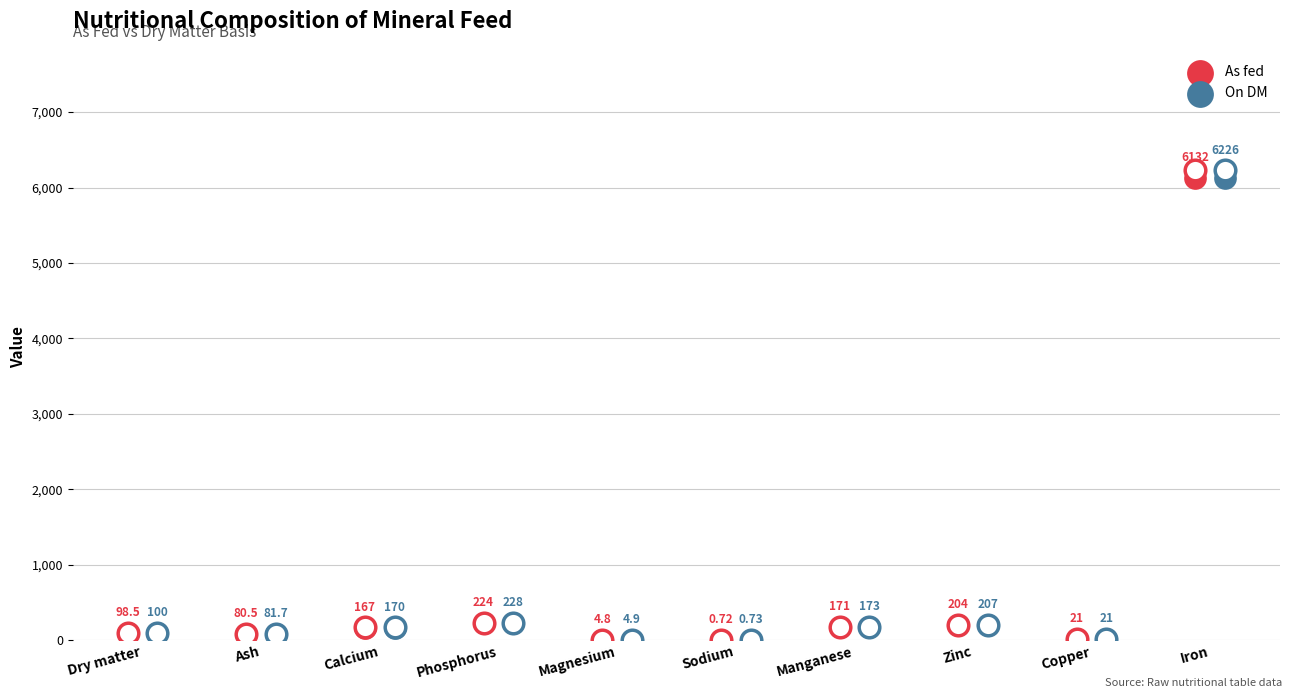

What are all the series names shown in the legend?

As fed, On DM